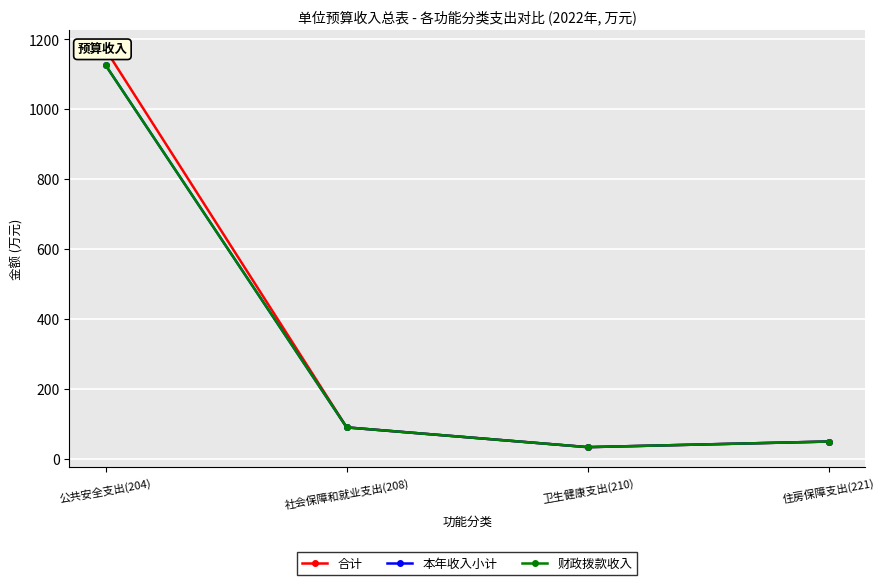

True or false: 财政拨款收入 has more than 2 points higher than both neighbors.

False